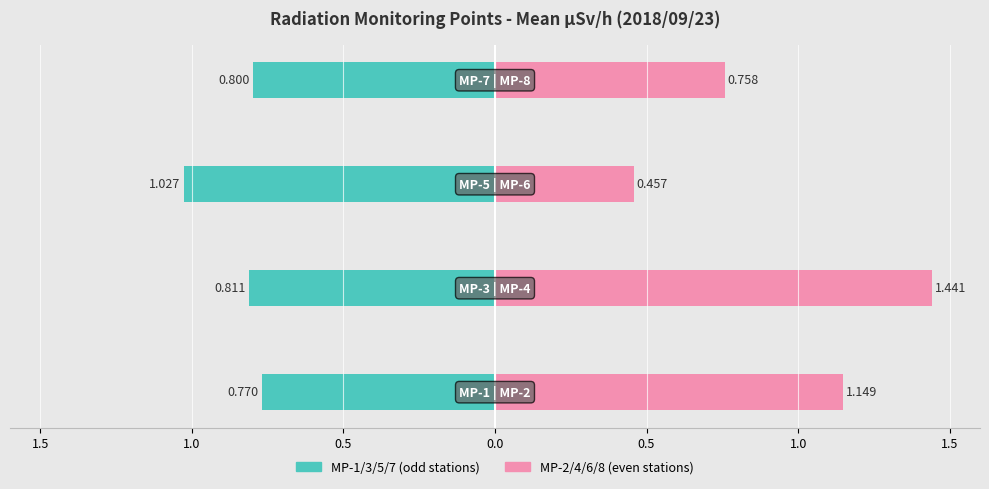

Which series has the widest spread of values?

MP-2/4/6/8